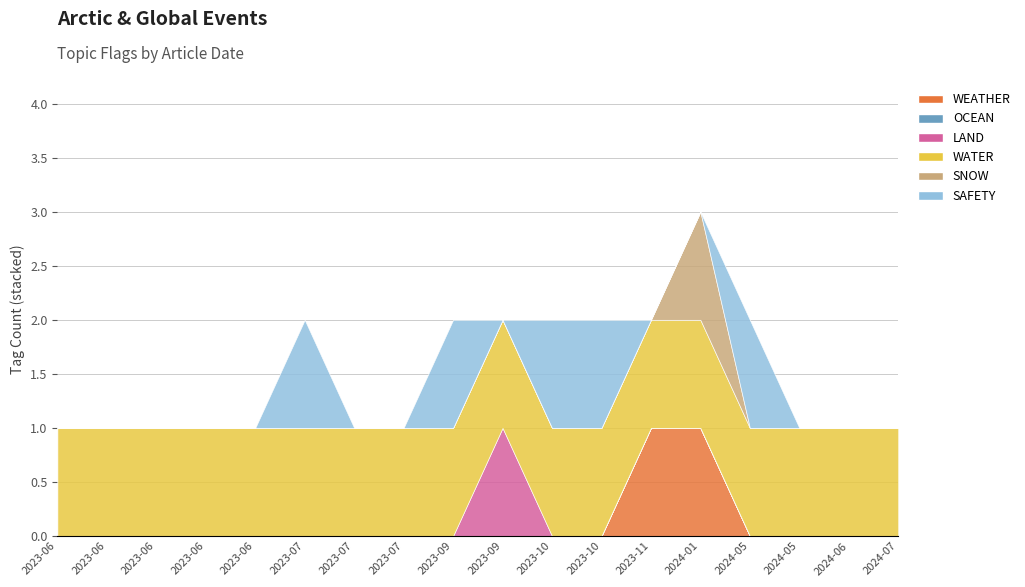

What is the difference between the second highest and minimum values in the WEATHER series?

1